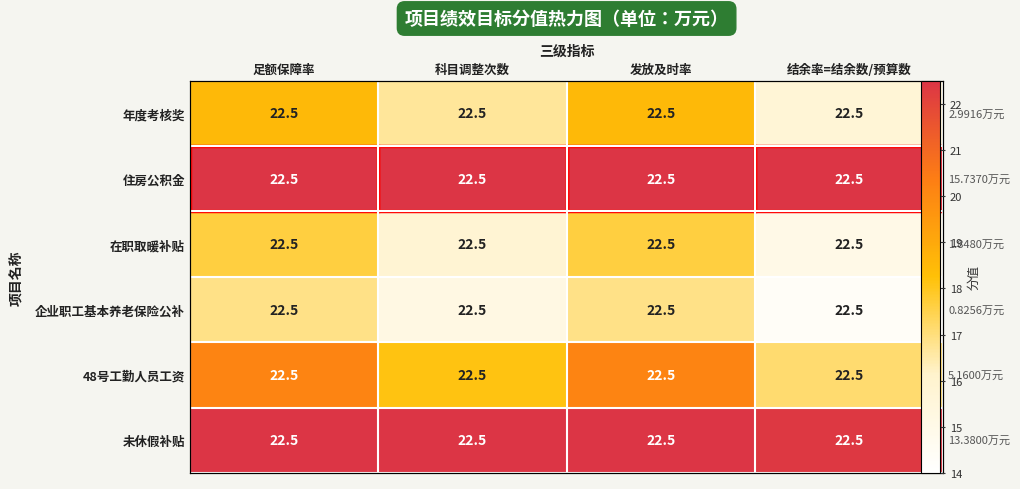

Rank the series by their maximum value, from lowest to highest.

企业职工基本养老保险公补, 在职取暖补贴, 年度考核奖, 48号工勤人员工资, 未休假补贴, 住房公积金